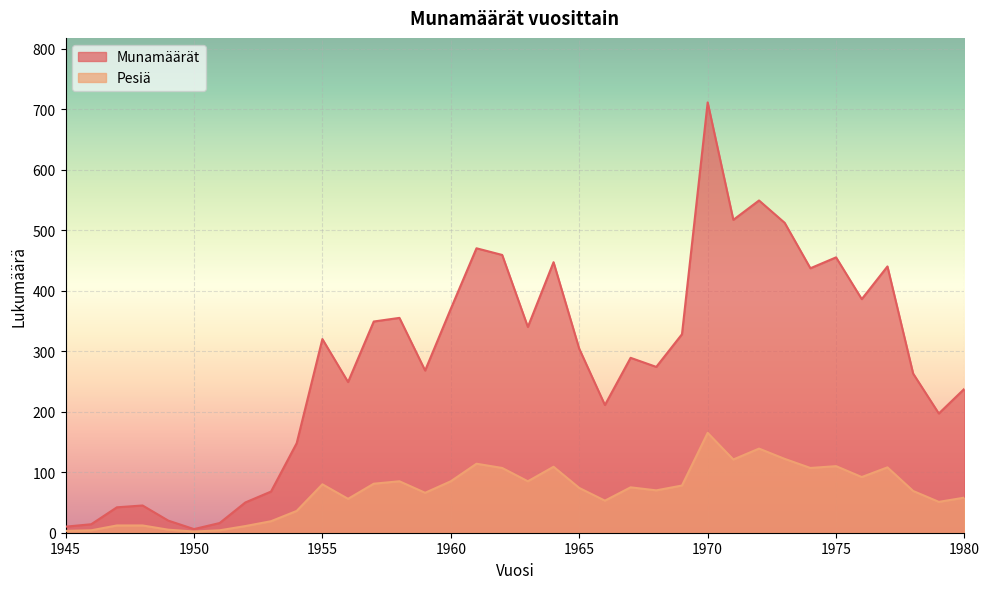

How many lines are shown in the chart?

2